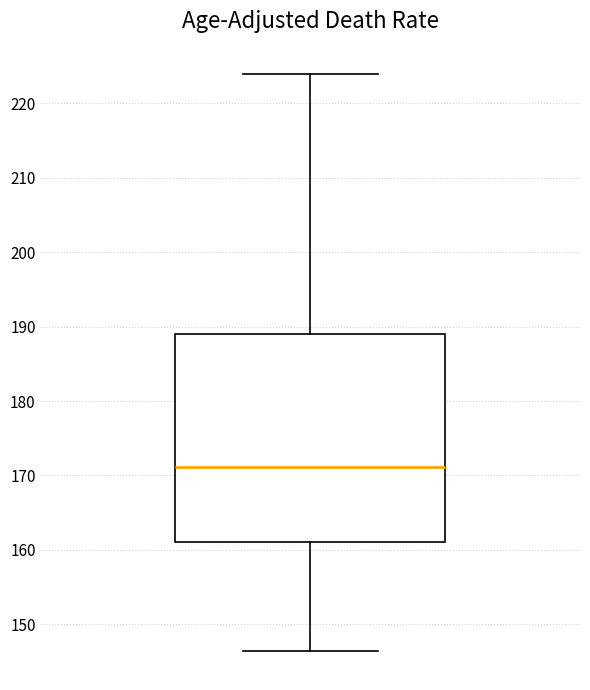

Transcribe this box plot: give where the median line is, the range the box spans, and where the two whiskers end, as read against the y-axis. The values are not printed on the chart, so give them approximately, as read against the axis.

median 171, box 161 to 189, whiskers 146 to 224